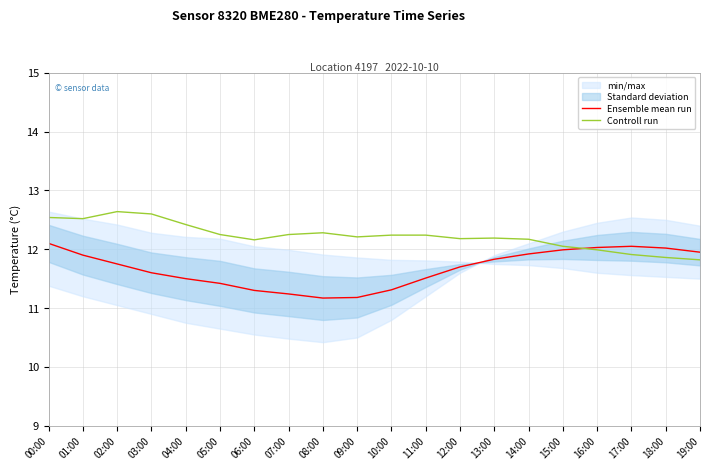

Which series has the widest spread of values?

Ensemble mean run